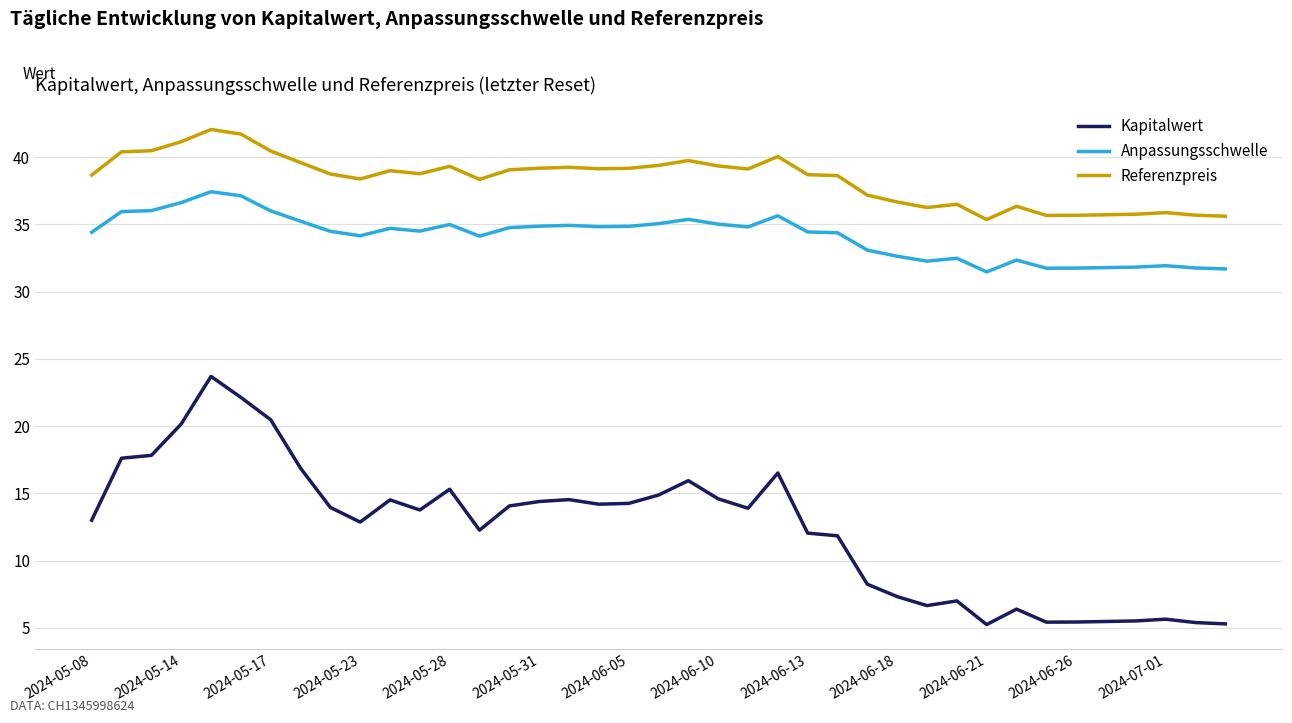

Which series has the largest range (max minus min)?

Kapitalwert